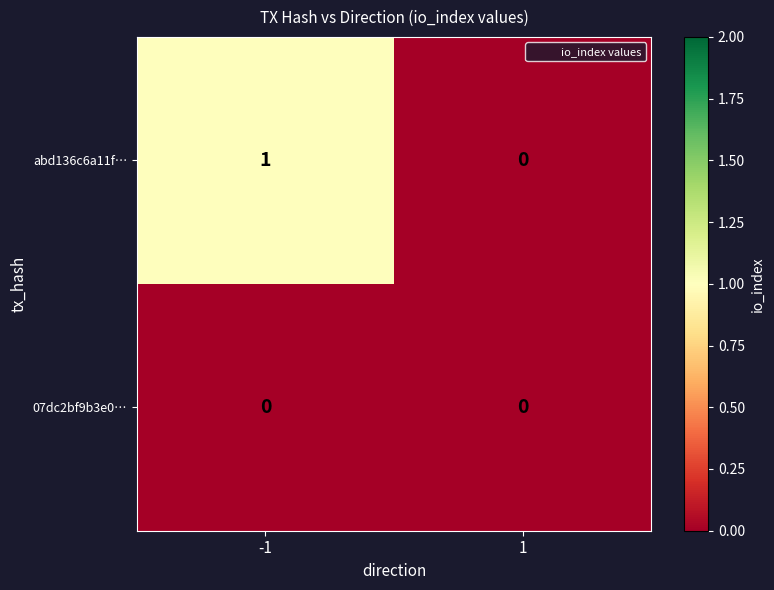

Which series changed the most between -1 and 1?

abd136c6a11f…